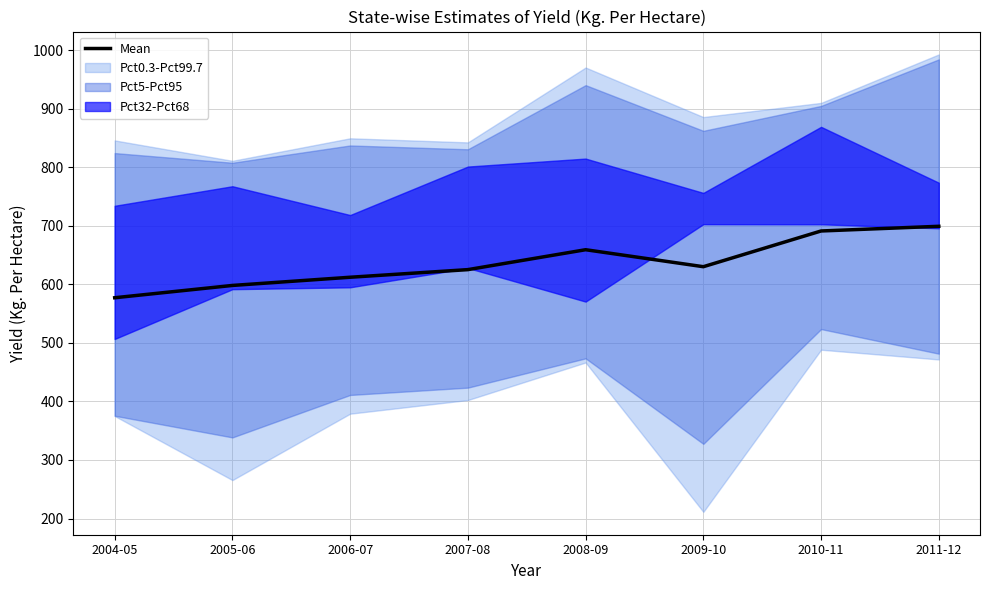

Where is the first local maximum?

2008-09